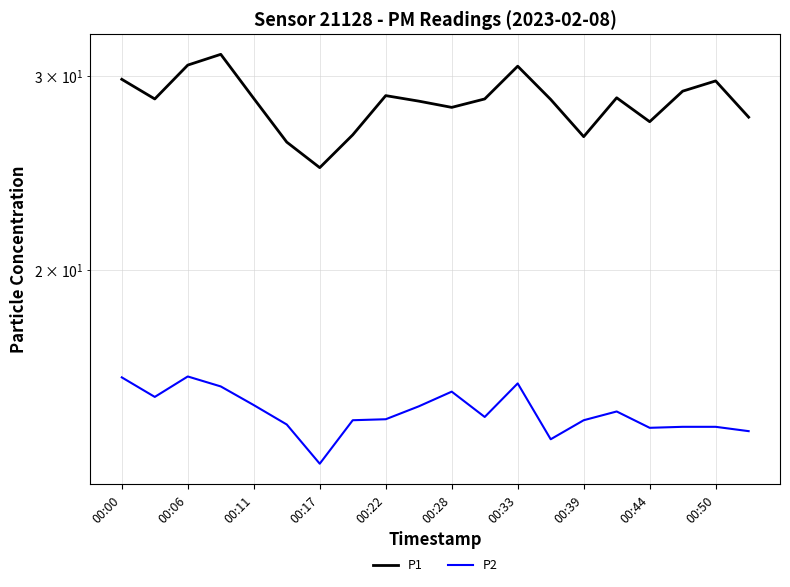

Which series has the largest range (max minus min)?

P1